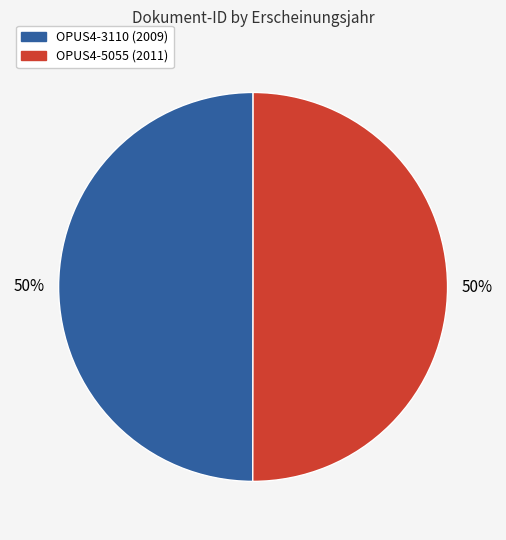

Is it true that OPUS4-3110 is 39% of the pie?

False